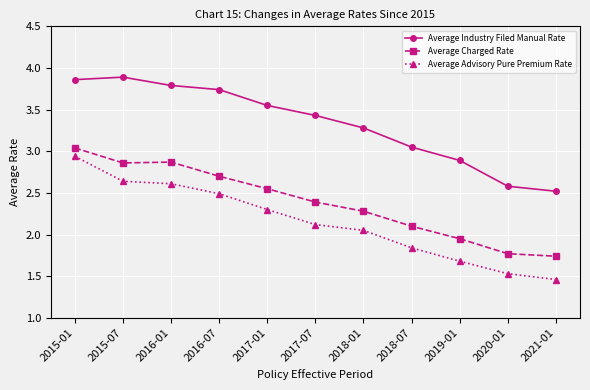

Is the value of Average Advisory Pure Premium Rate at 2018-01 greater than the value of Average Charged Rate at 2018-01?

No